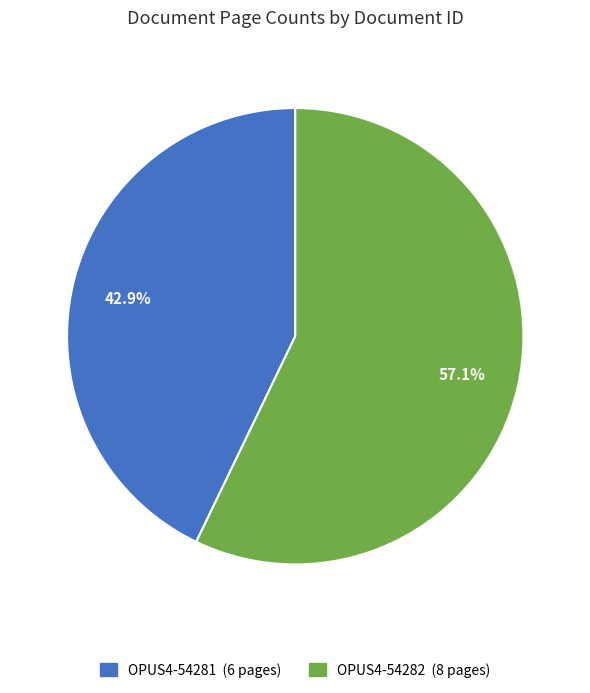

Which has a higher value, OPUS4-54282 or OPUS4-54281?

OPUS4-54282